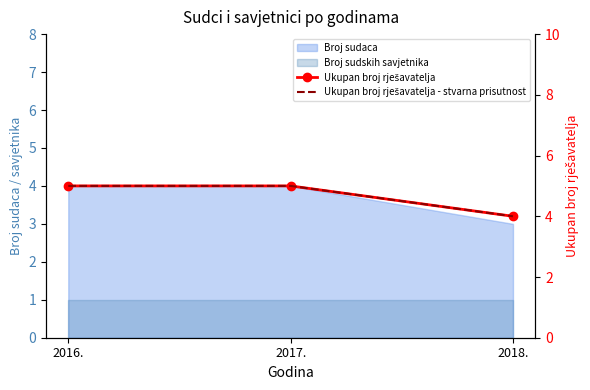

What is the total value across all series at 2018.?

8